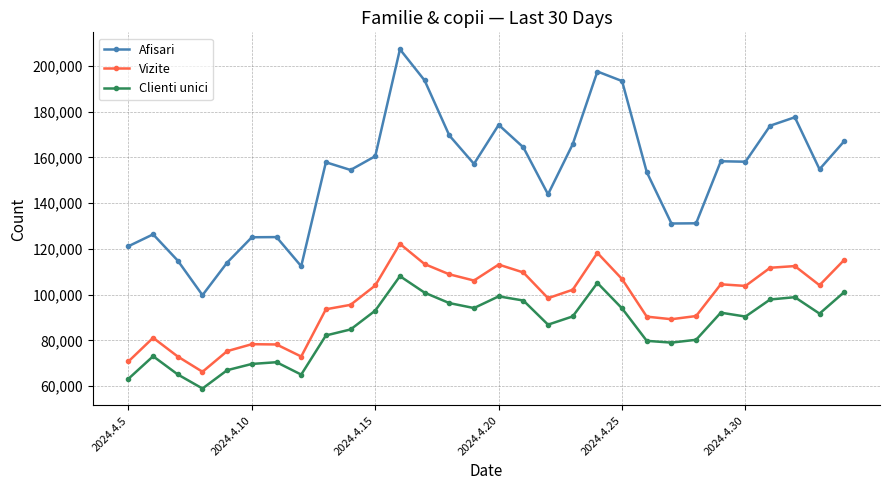

Does the chart have visible grid lines?

Yes